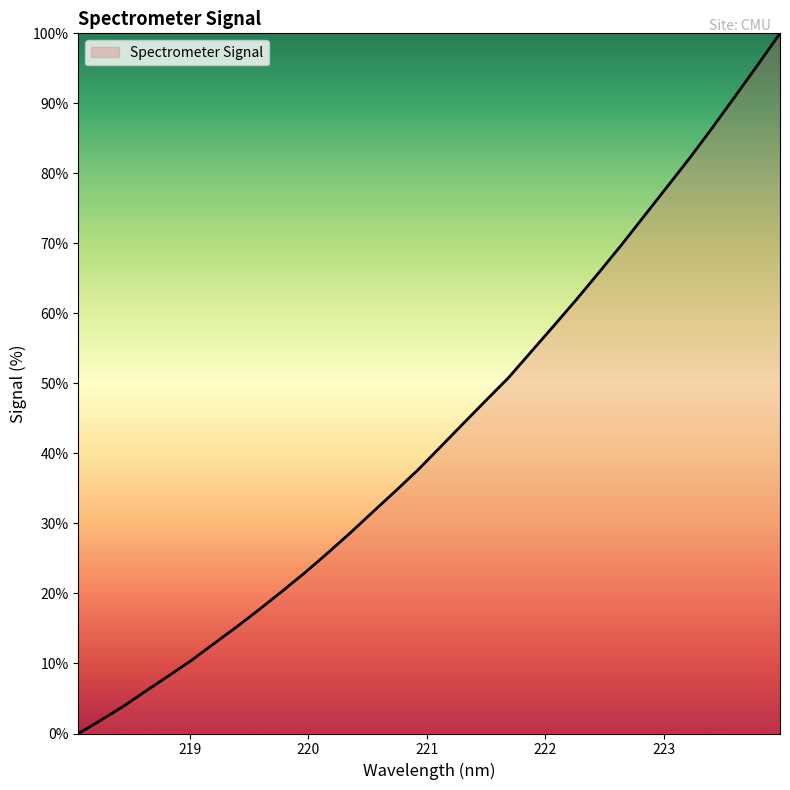

Count the number of categories in the chart.

32